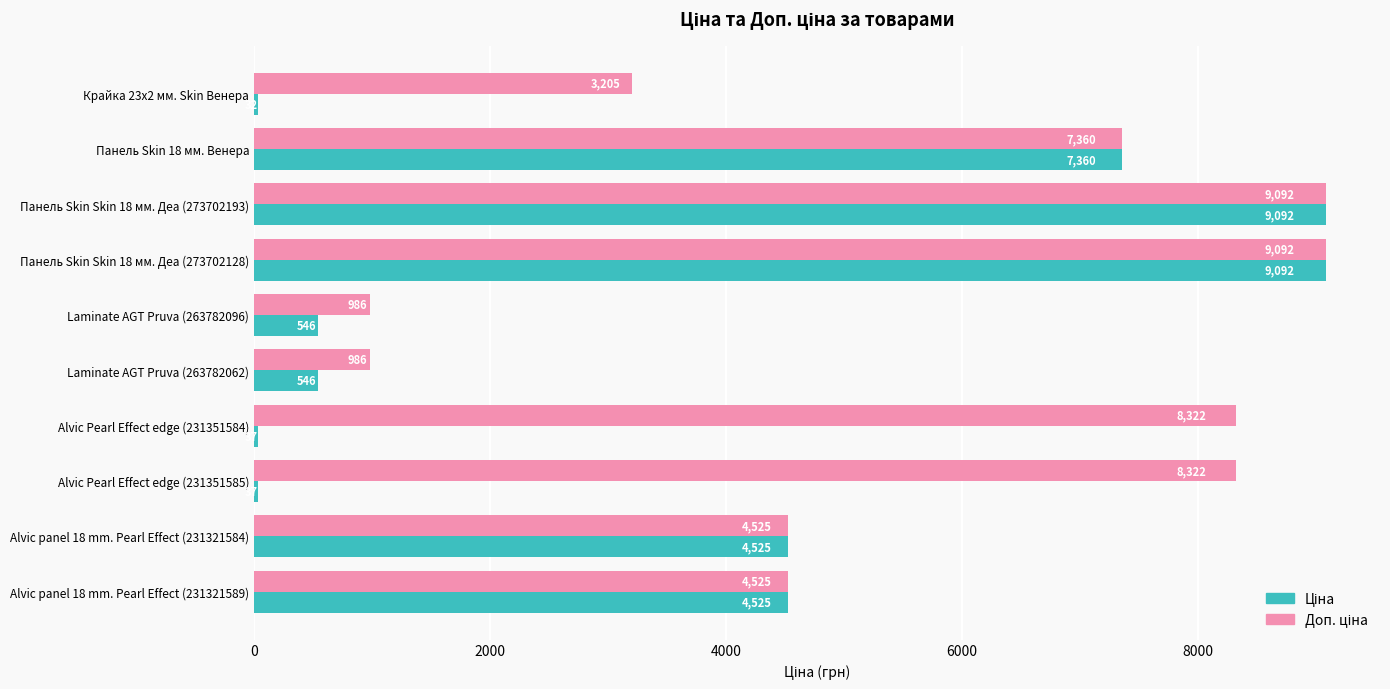

What is the spread (max minus min) of values at Alvic Pearl Effect edge (231351585)?

8285.0